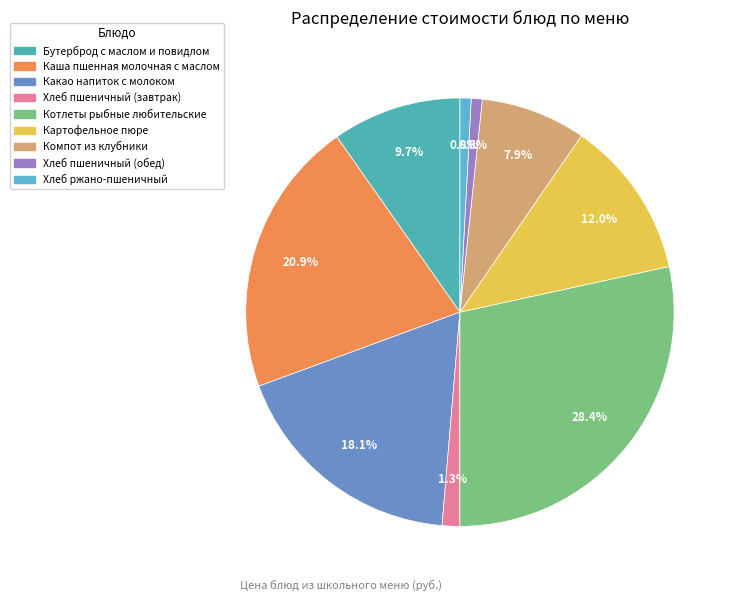

How much of the chart is everything except Бутерброд с маслом и повидлом?

90.3%